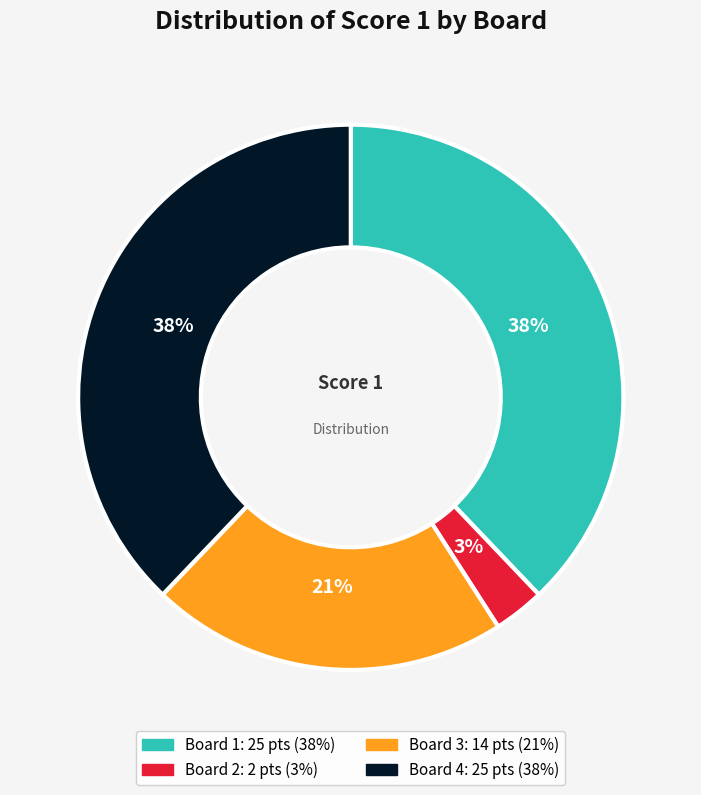

Approximately how many times larger is the value at Board 3 compared to Board 4?

0.6